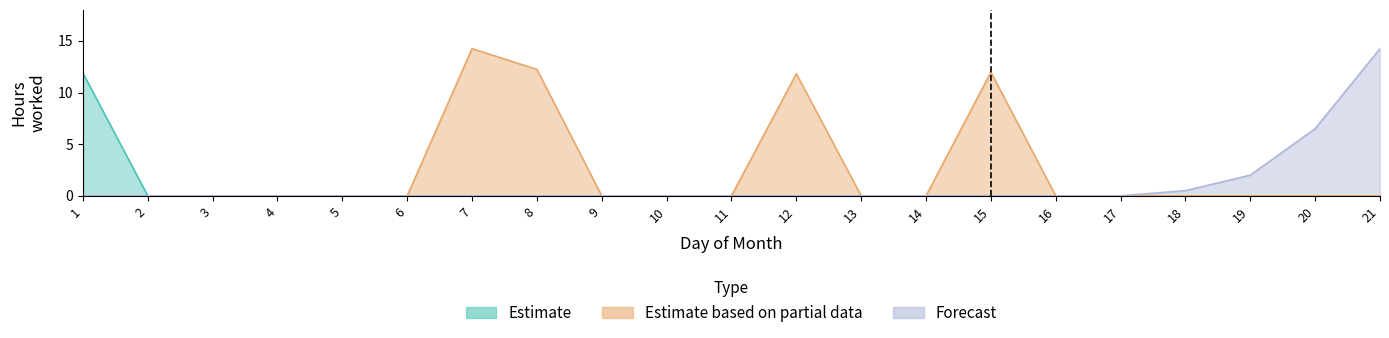

Which category has the highest value in the Estimate based on partial data series?

7